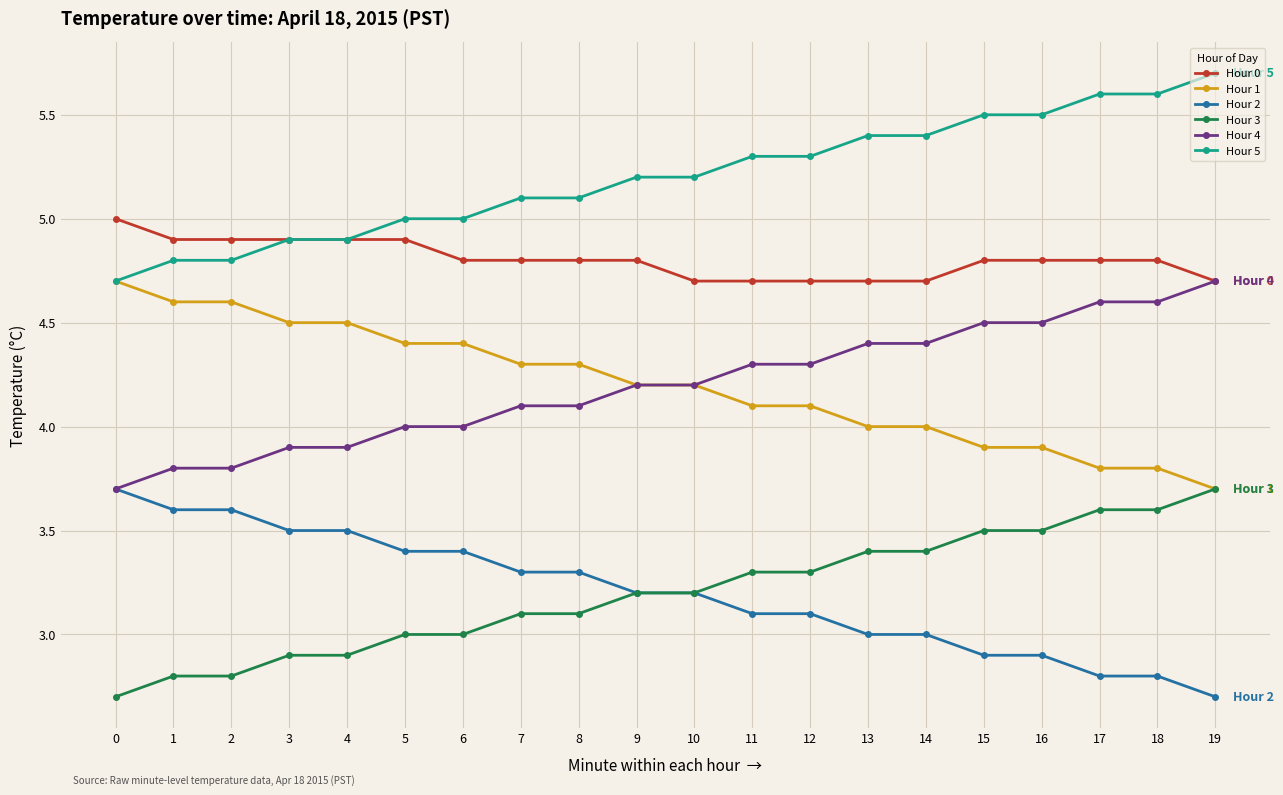

Reading left to right, list all the values displayed in this chart.

Hour 0: 0=5.0	1=4.9	2=4.9	3=4.9	4=4.9	5=4.9	6=4.8	7=4.8	8=4.8	9=4.8	10=4.7	11=4.7	12=4.7	13=4.7	14=4.7	15=4.8	16=4.8	17=4.8	18=4.8	19=4.7
Hour 1: 0=4.7	1=4.6	2=4.6	3=4.5	4=4.5	5=4.4	6=4.4	7=4.3	8=4.3	9=4.2	10=4.2	11=4.1	12=4.1	13=4.0	14=4.0	15=3.9	16=3.9	17=3.8	18=3.8	19=3.7
Hour 2: 0=3.7	1=3.6	2=3.6	3=3.5	4=3.5	5=3.4	6=3.4	7=3.3	8=3.3	9=3.2	10=3.2	11=3.1	12=3.1	13=3.0	14=3.0	15=2.9	16=2.9	17=2.8	18=2.8	19=2.7
Hour 3: 0=2.7	1=2.8	2=2.8	3=2.9	4=2.9	5=3.0	6=3.0	7=3.1	8=3.1	9=3.2	10=3.2	11=3.3	12=3.3	13=3.4	14=3.4	15=3.5	16=3.5	17=3.6	18=3.6	19=3.7
Hour 4: 0=3.7	1=3.8	2=3.8	3=3.9	4=3.9	5=4.0	6=4.0	7=4.1	8=4.1	9=4.2	10=4.2	11=4.3	12=4.3	13=4.4	14=4.4	15=4.5	16=4.5	17=4.6	18=4.6	19=4.7
Hour 5: 0=4.7	1=4.8	2=4.8	3=4.9	4=4.9	5=5.0	6=5.0	7=5.1	8=5.1	9=5.2	10=5.2	11=5.3	12=5.3	13=5.4	14=5.4	15=5.5	16=5.5	17=5.6	18=5.6	19=5.7